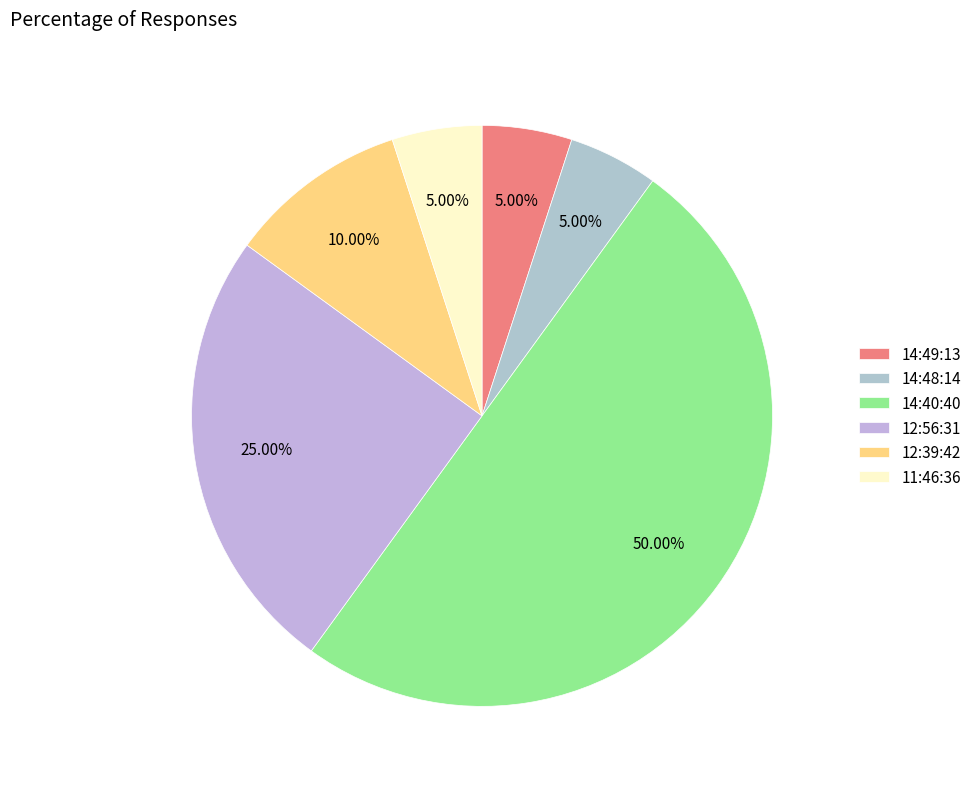

How many segments does this pie chart have?

6